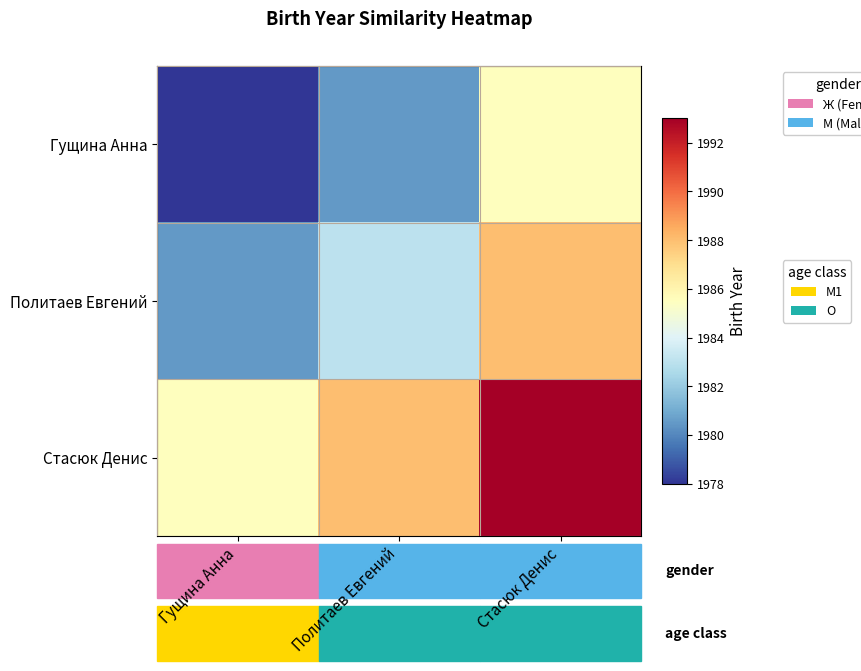

Reading left to right, what are all the values shown in this chart?

Гущина Анна: Гущина Анна=1978.0	Политаев Евгений=1980.5	Стасюк Денис=1985.5
Политаев Евгений: Гущина Анна=1980.5	Политаев Евгений=1983.0	Стасюк Денис=1988.0
Стасюк Денис: Гущина Анна=1985.5	Политаев Евгений=1988.0	Стасюк Денис=1993.0